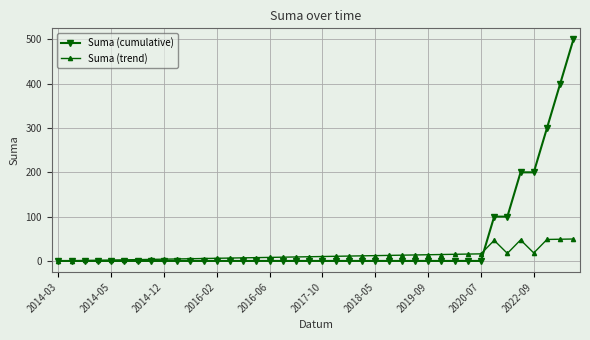

True or false: Suma (trend) has more than 1 points higher than both neighbors.

True